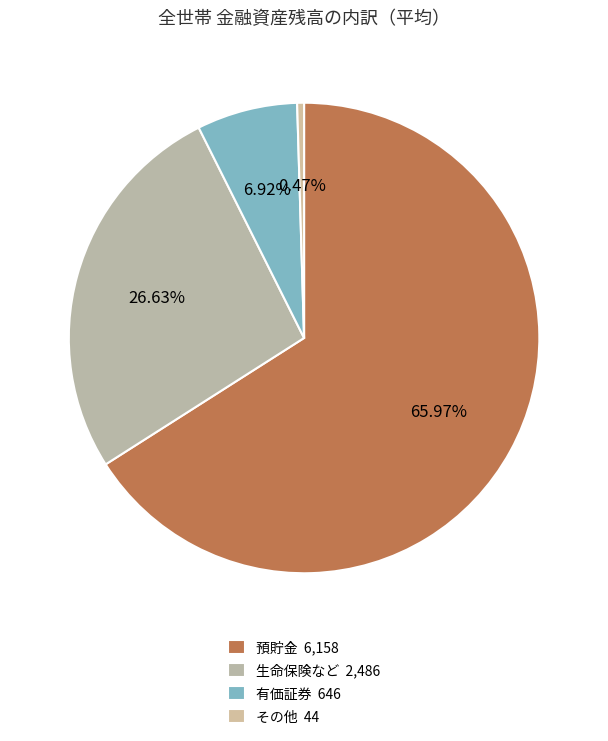

How many slices are in this pie chart?

4